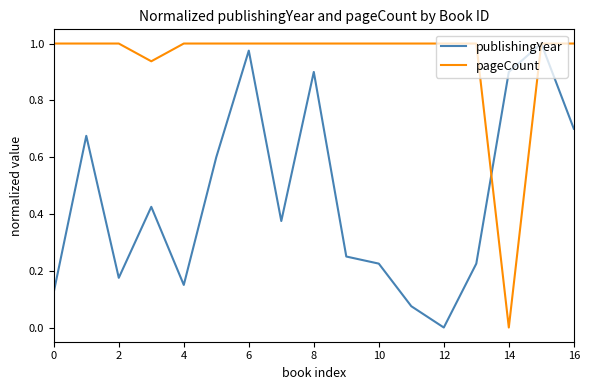

Does the chart have visible grid lines?

No